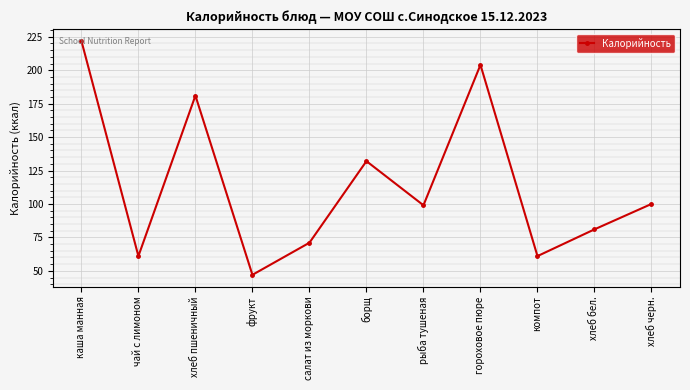

What is the difference between the values at хлеб черн. and фрукт?

53